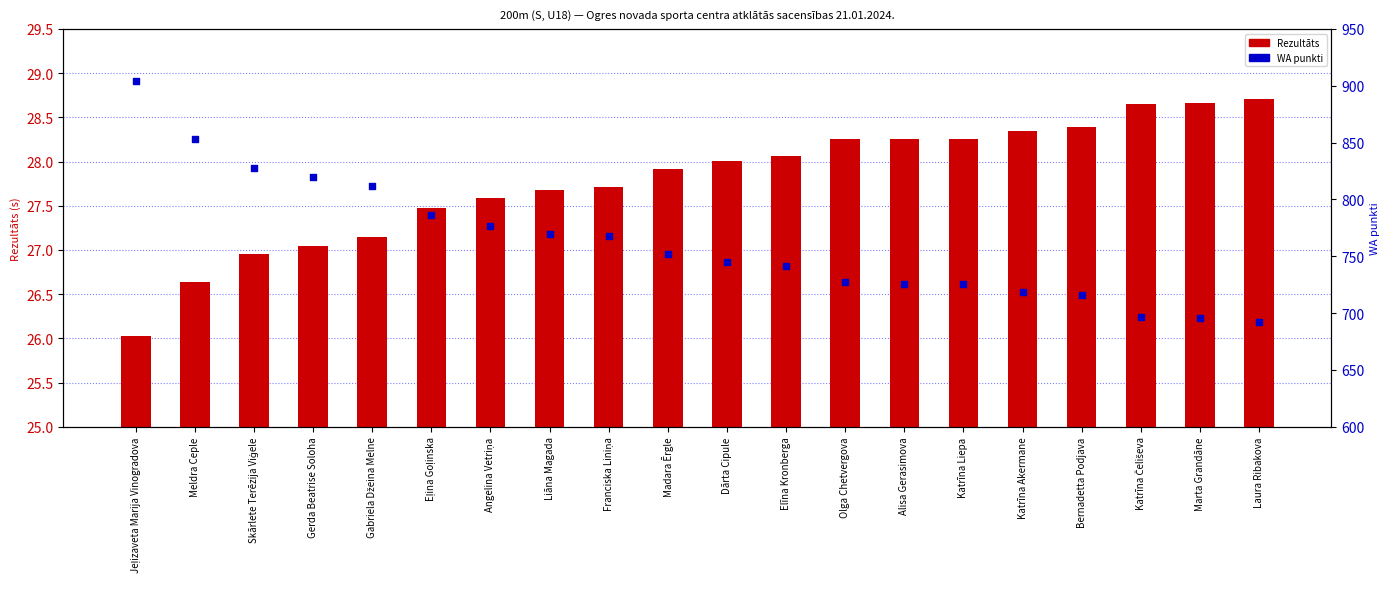

Which series contains the highest Y value?

WA punkti